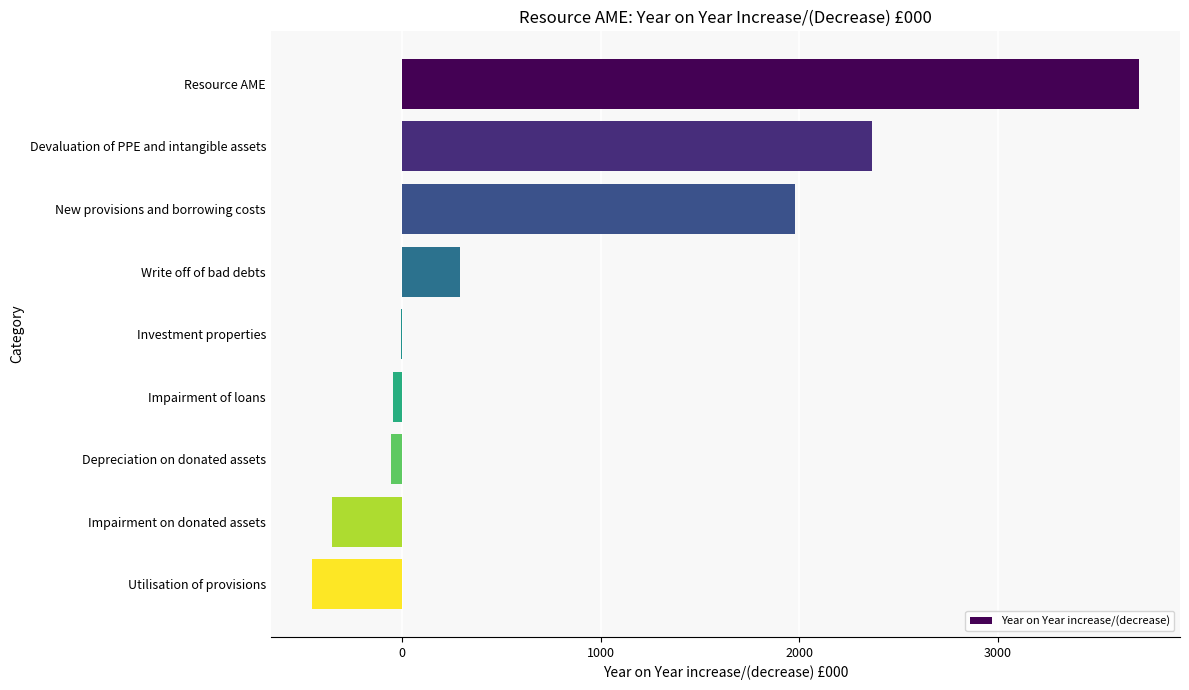

Count the number of categories in the chart.

9